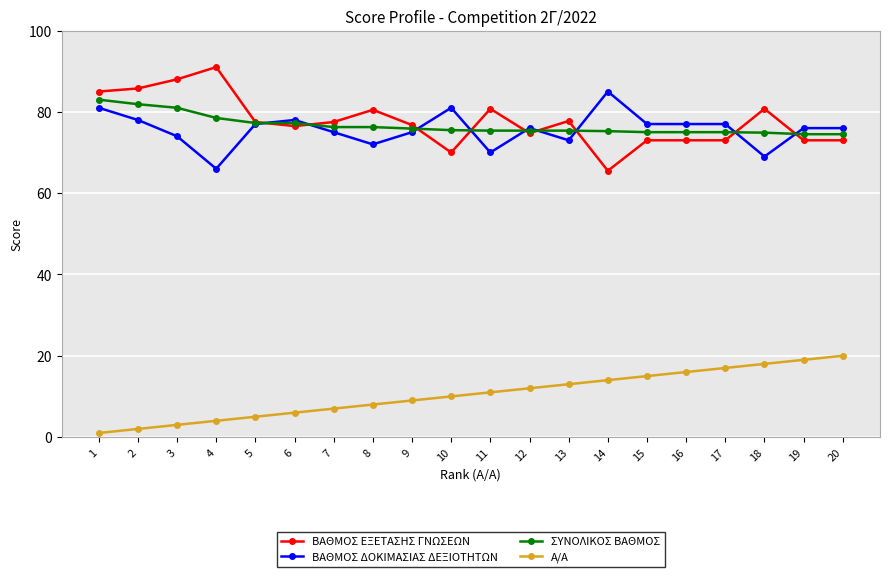

True or false: ΣΥΝΟΛΙΚΟΣ ΒΑΘΜΟΣ and A/A cross at least once.

False